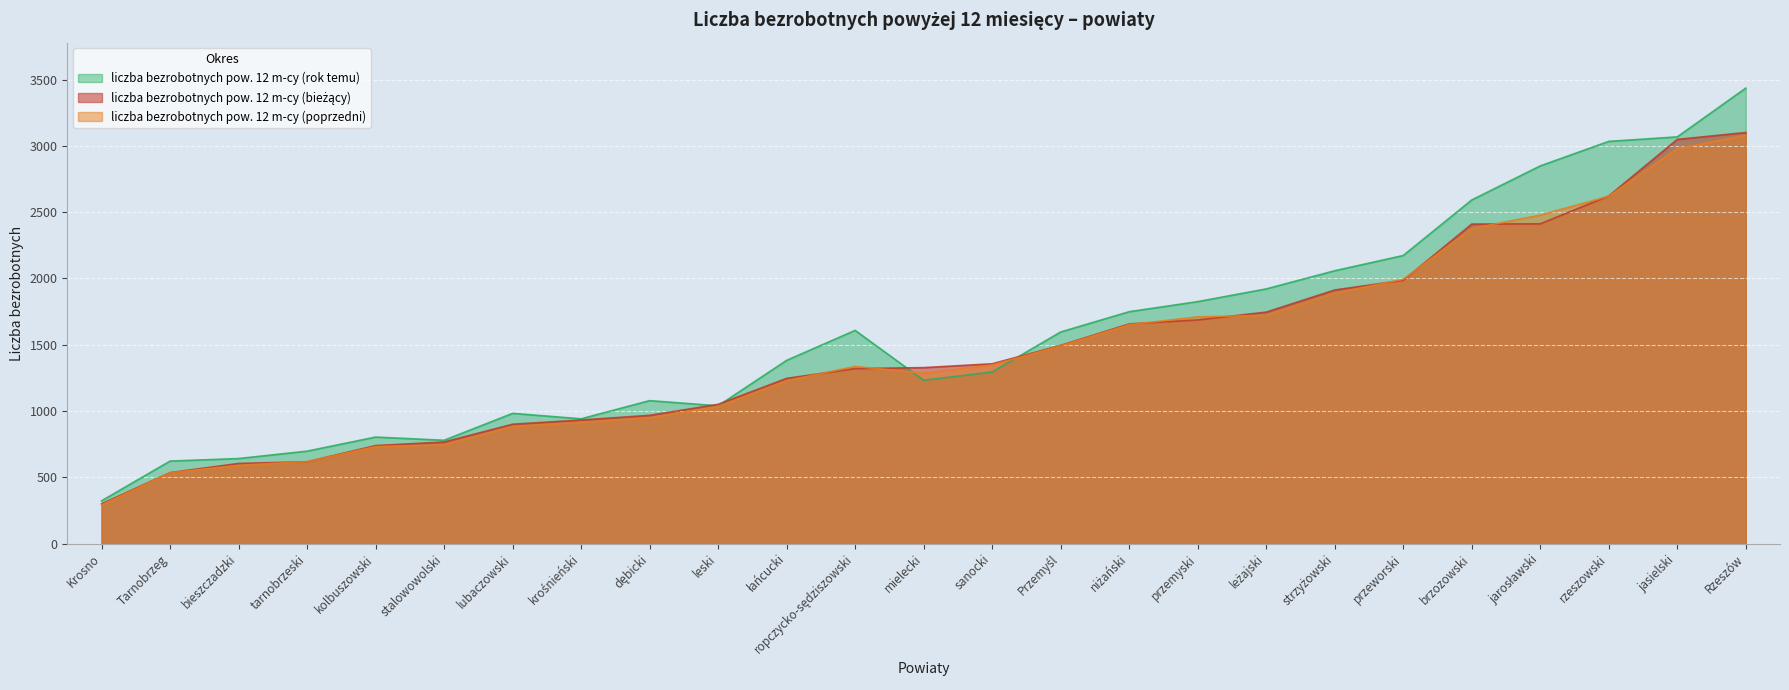

What is the sum of all liczba bezrobotnych pow. 12 m-cy (poprzedni) values?

36475